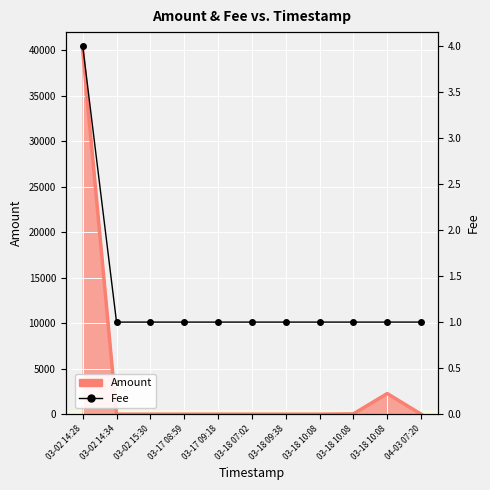

What is the label of the 8th point from the right?

03-17 08:59